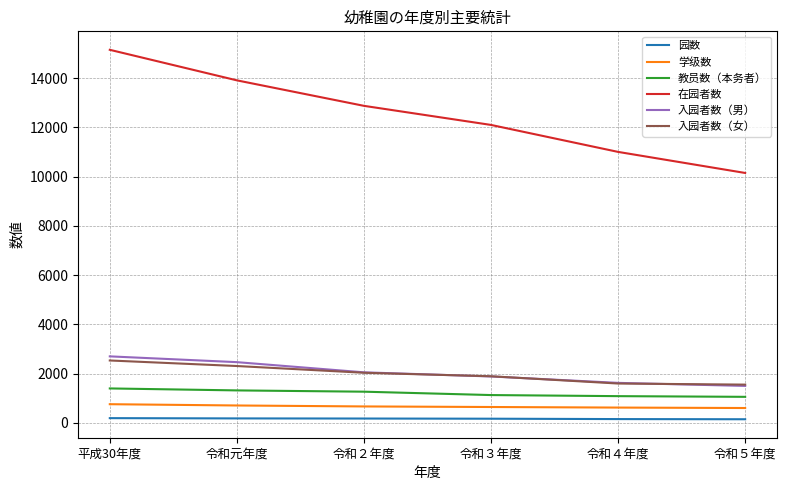

True or false: 学级数 and 在园者数 intersect in this chart.

False